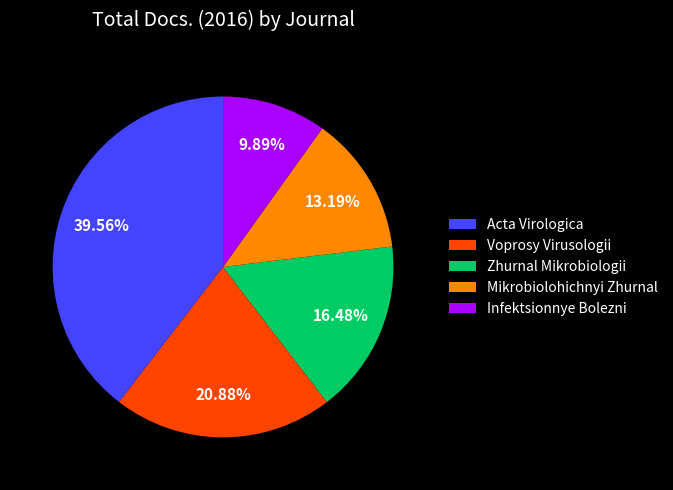

The Mikrobiolohichnyi Zhurnal slice represents 13% of the pie. True or false?

True